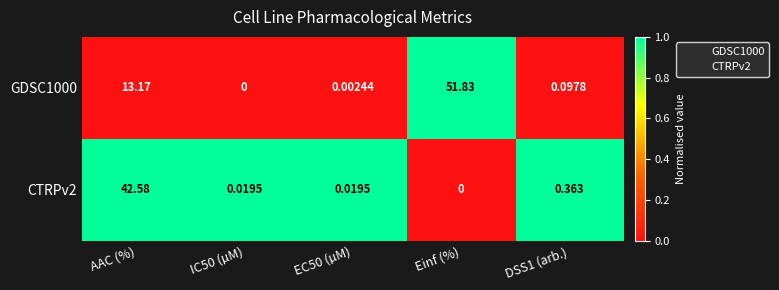

Which series has the widest spread of values?

GDSC1000